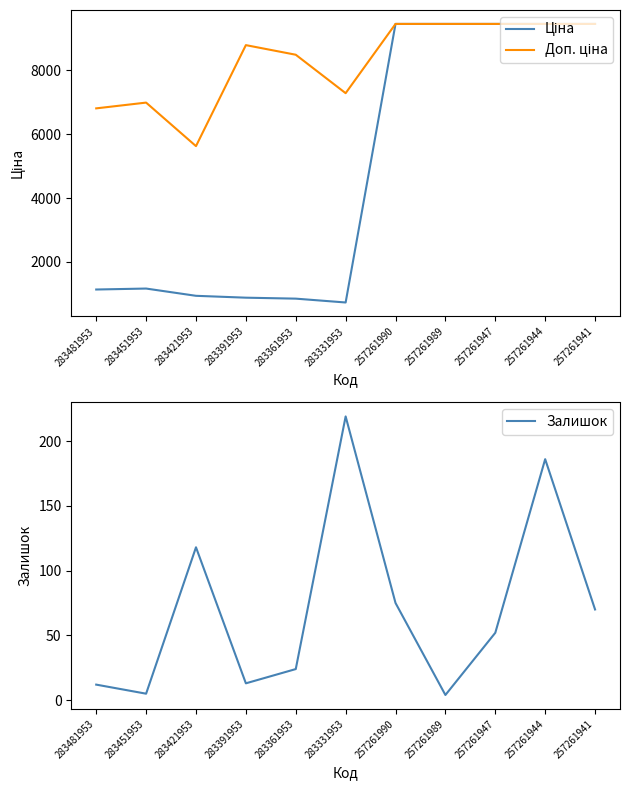

Between 283451953 and 257261944, which series saw the biggest shift?

Ціна